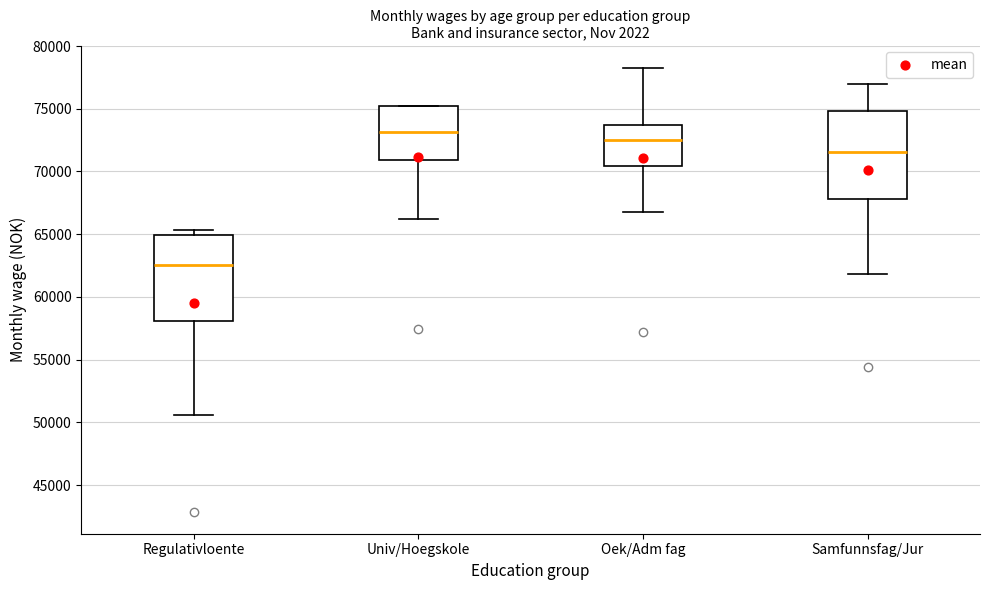

Reading left to right, transcribe this box plot: for each box, give where its median line is, the range the box spans, and where its two whiskers end, as read against the y-axis. The values are not printed on the chart, so give them approximately, as read against the axis.

Regulativloente: median 62500, box 58000 to 65000, whiskers 50500 to 65500
Univ/Hoegskole: median 73000, box 71000 to 75000, whiskers 66000 to 75000
Oek/Adm fag: median 72500, box 70500 to 73500, whiskers 67000 to 78500
Samfunnsfag/Jur: median 71500, box 68000 to 75000, whiskers 62000 to 77000